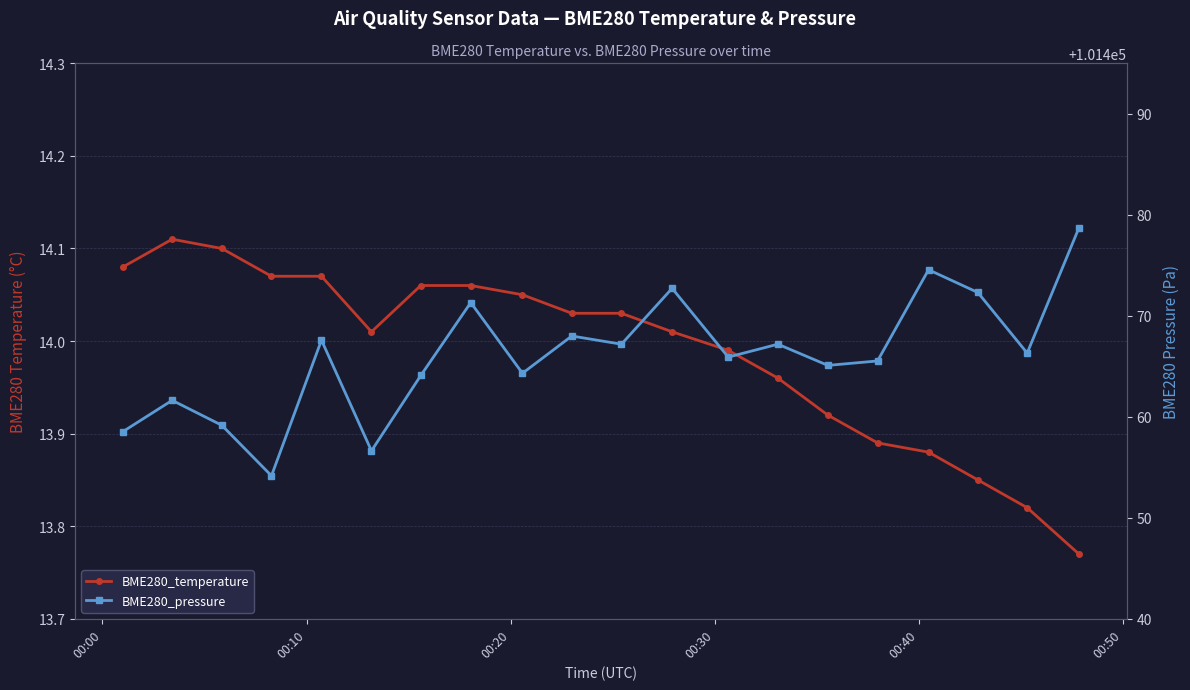

What is the value of the BME280_temperature point at the 5th from the left?

14.1